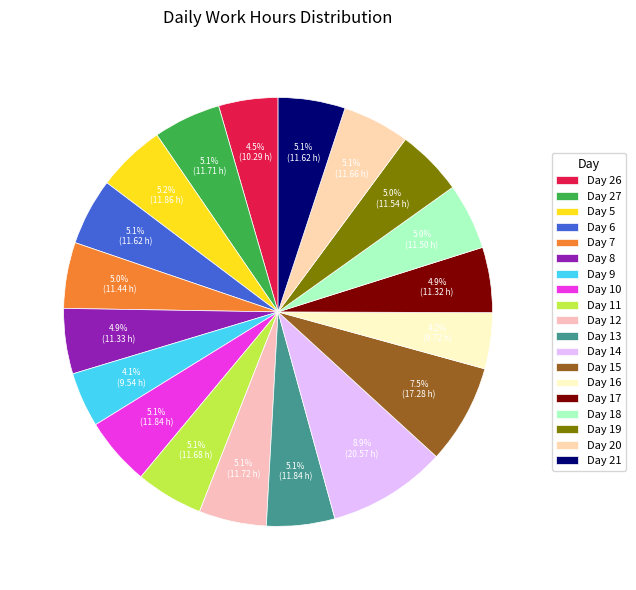

How many segments does this pie chart have?

19